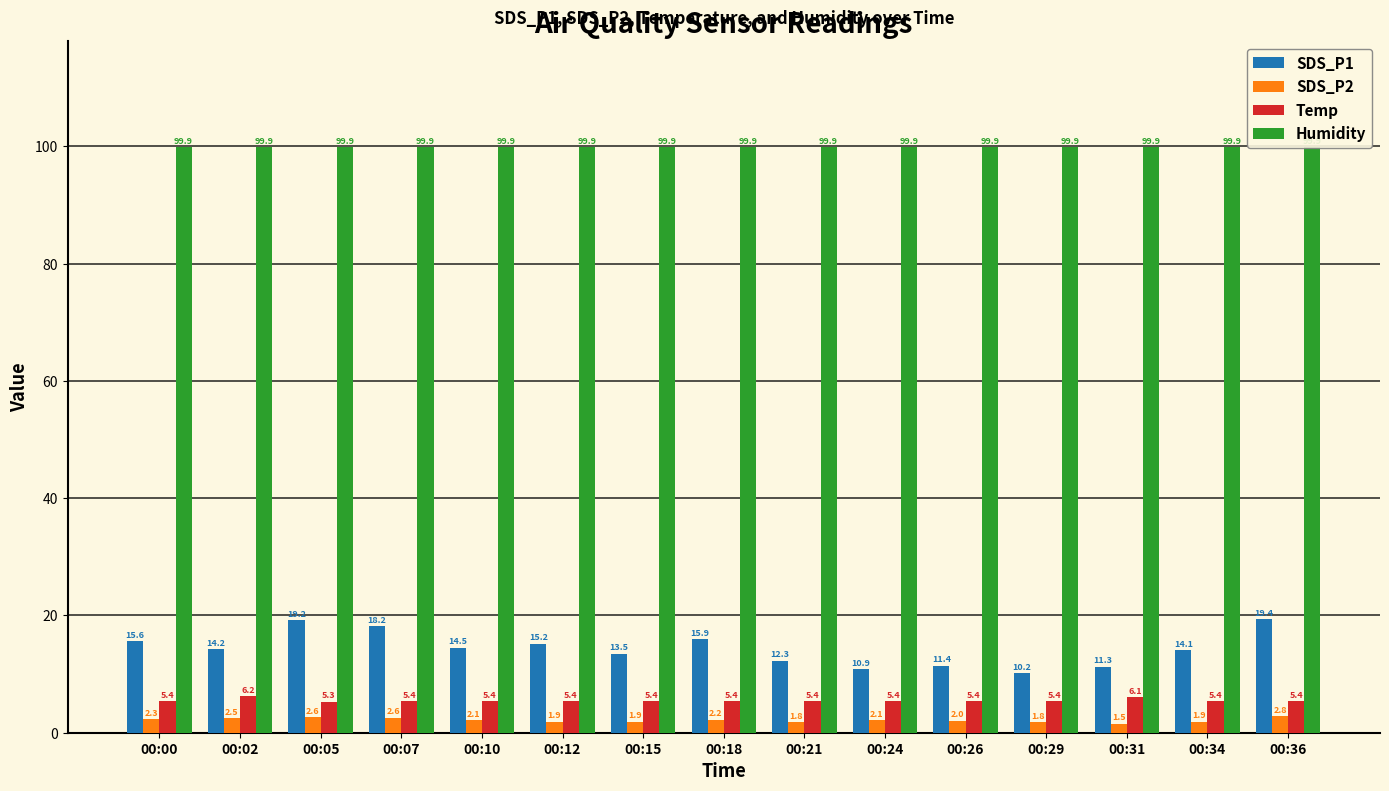

What is the average value of the SDS_P2 series?

2.1